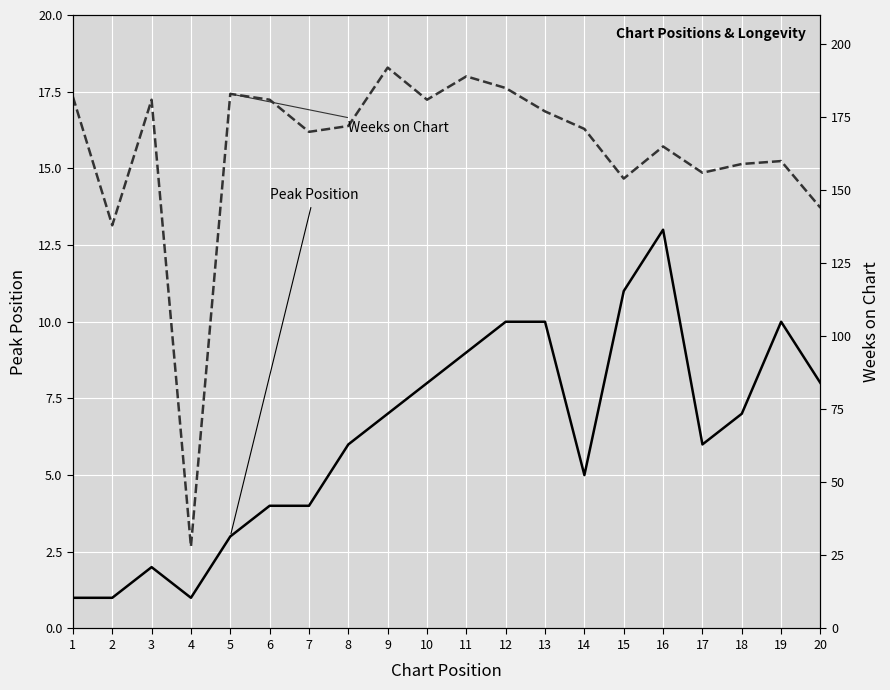

Is it true that Weeks on Chart equals 183 at 5?

True